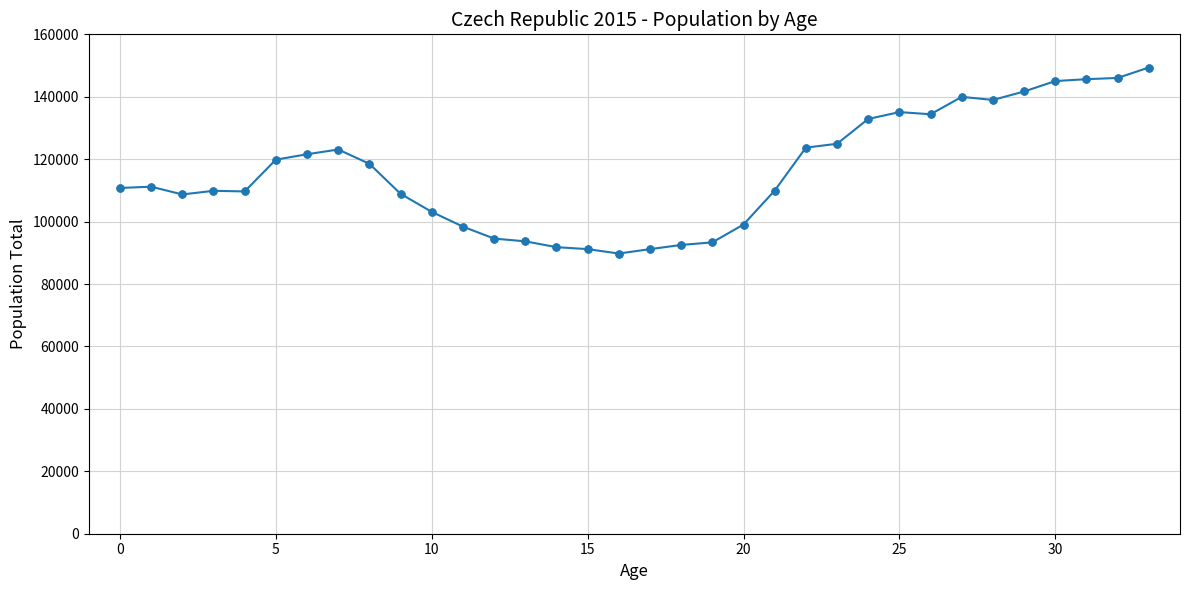

What is the value of the 12th point from the left?

98393